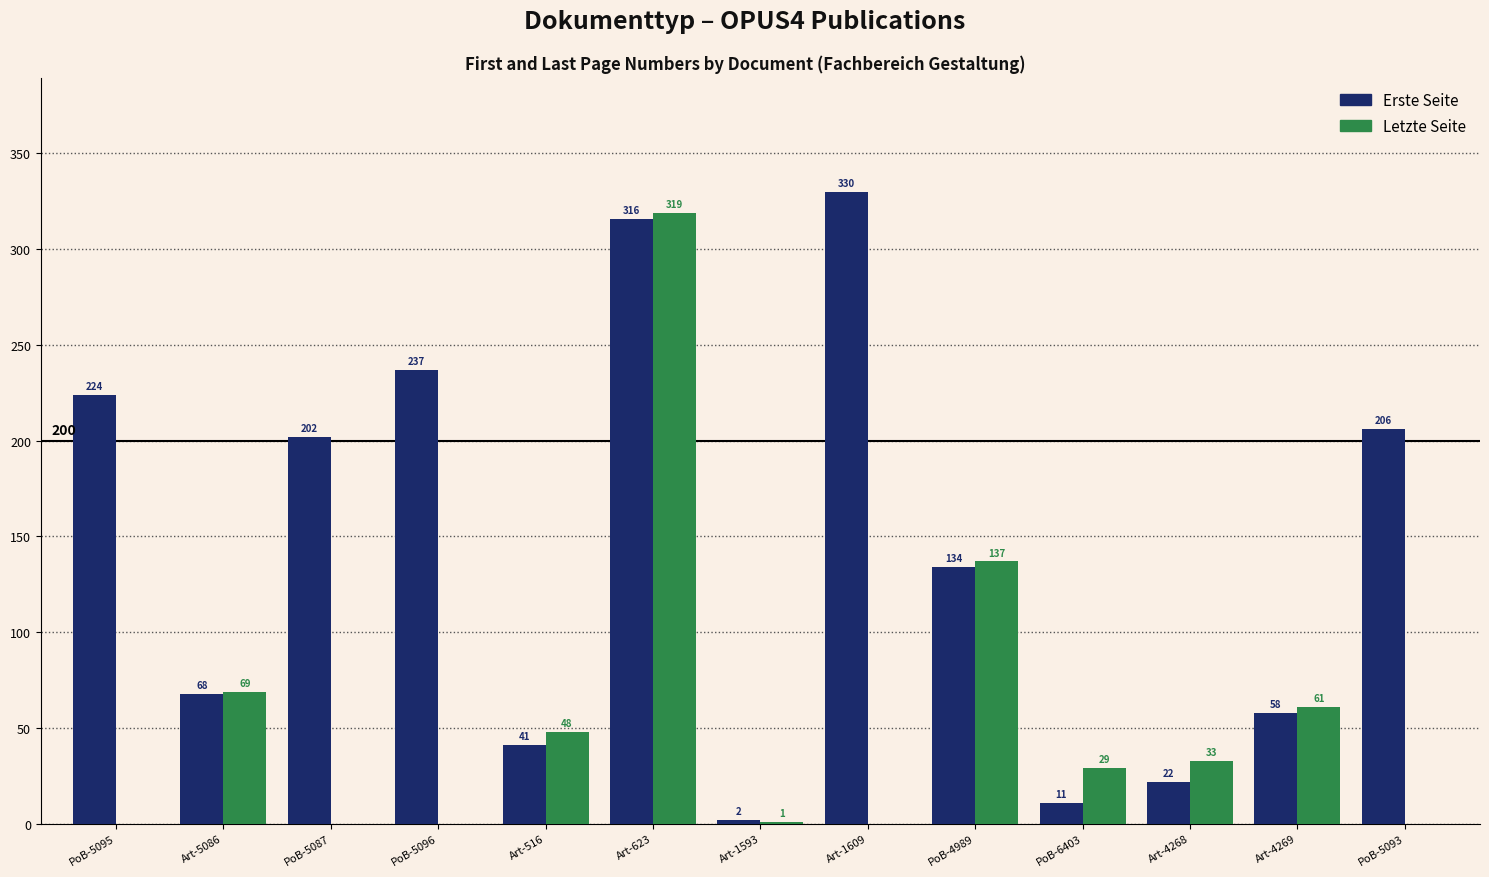

Does the chart contain stacked bars?

No